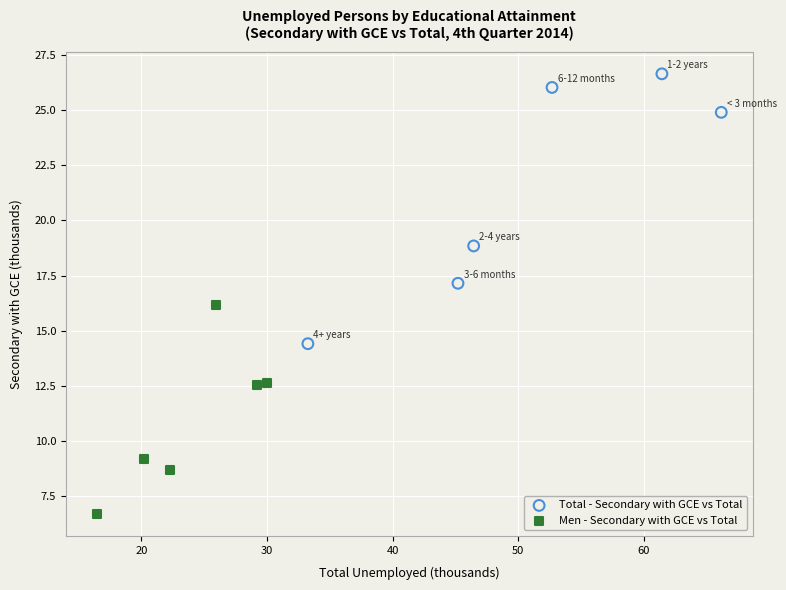

Which series has the widest spread of Y values?

Total - Secondary with GCE vs Total